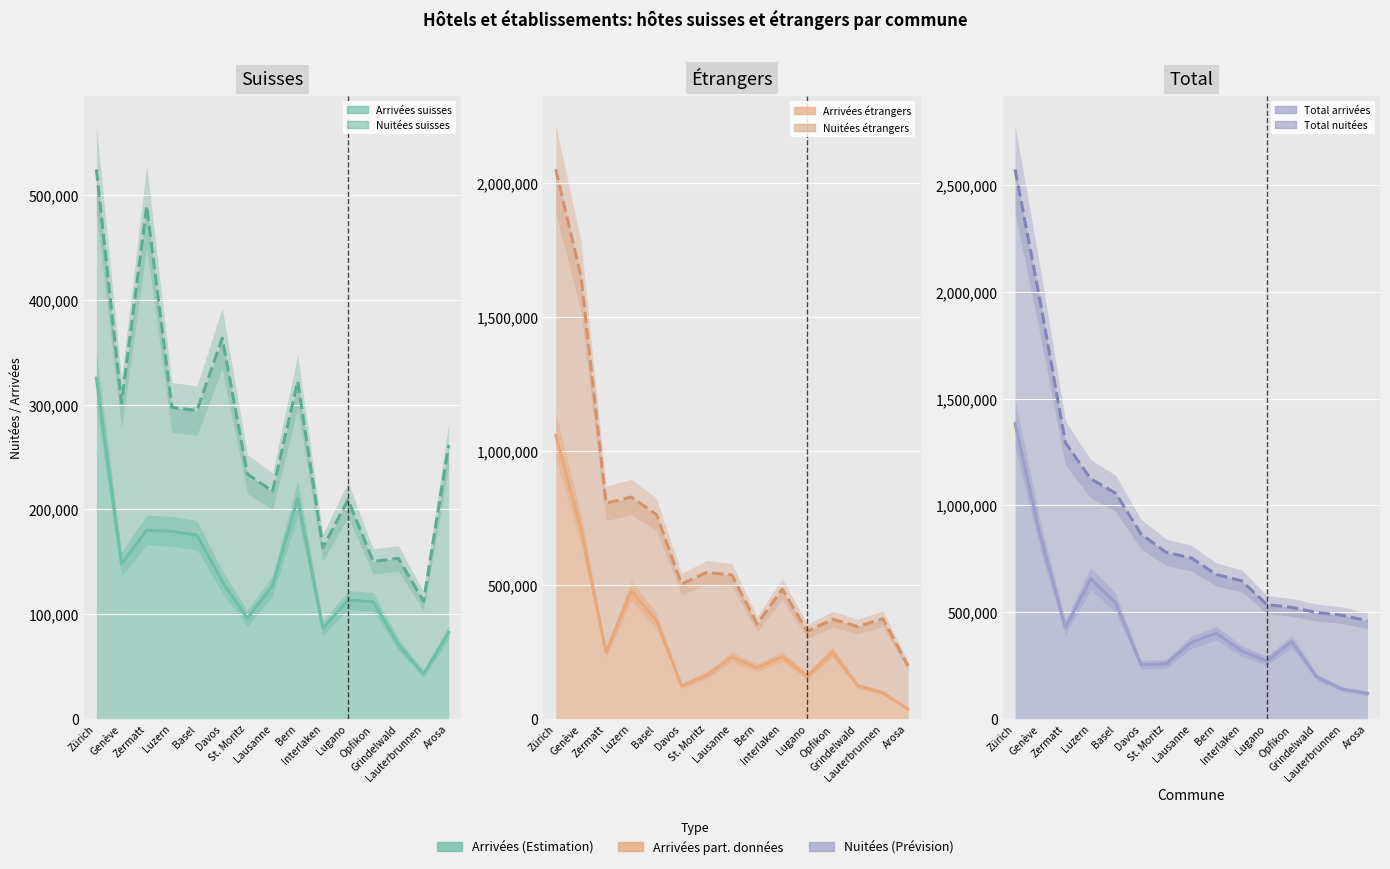

At how many categories does at least one series exceed 510372?

12